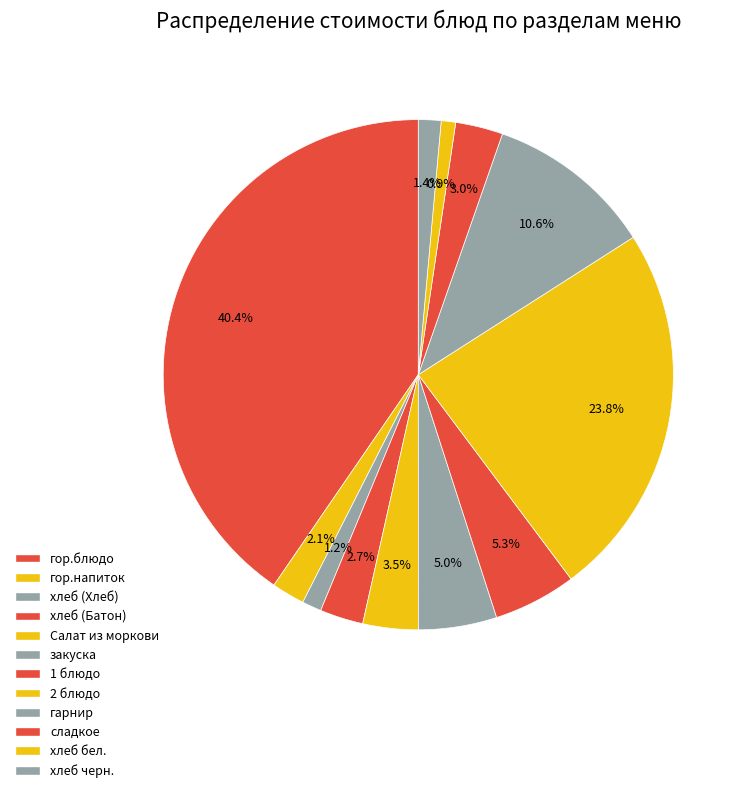

True or false: хлеб черн. accounts for 1% of the total.

True